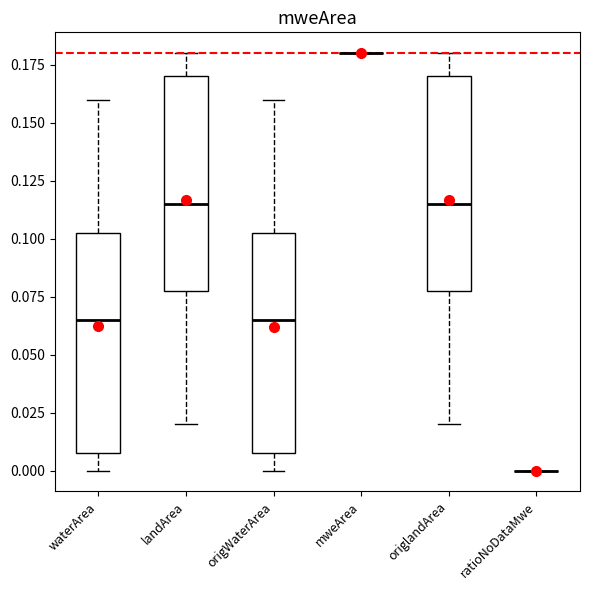

Reading left to right, transcribe this box plot: for each box, give where its median line is, the range the box spans, and where its two whiskers end, as read against the y-axis. The values are not printed on the chart, so give them approximately, as read against the axis.

waterArea: median 0.065, box 0.010 to 0.105, whiskers 0.000 to 0.160
landArea: median 0.115, box 0.080 to 0.170, whiskers 0.020 to 0.180
origWaterArea: median 0.065, box 0.010 to 0.105, whiskers 0.000 to 0.160
mweArea: box collapsed to a line at 0.180, whiskers 0.180 to 0.180
origlandArea: median 0.115, box 0.080 to 0.170, whiskers 0.020 to 0.180
ratioNoDataMwe: box collapsed to a line at 0.000, whiskers 0.000 to 0.000